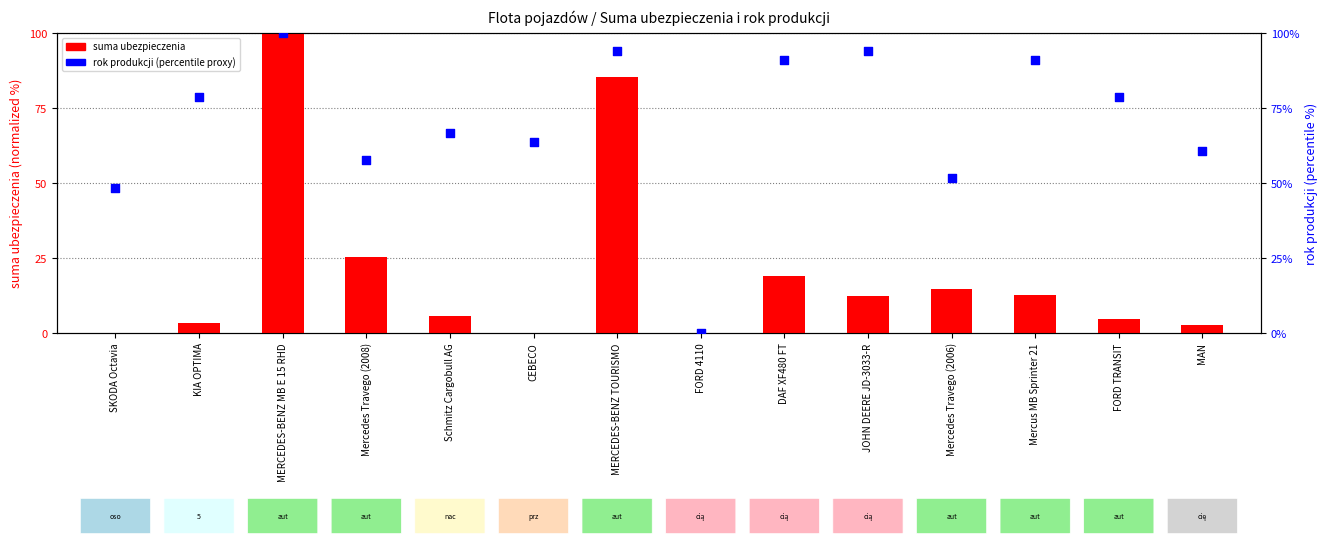

What is the total value across all series at MAN?

63.1